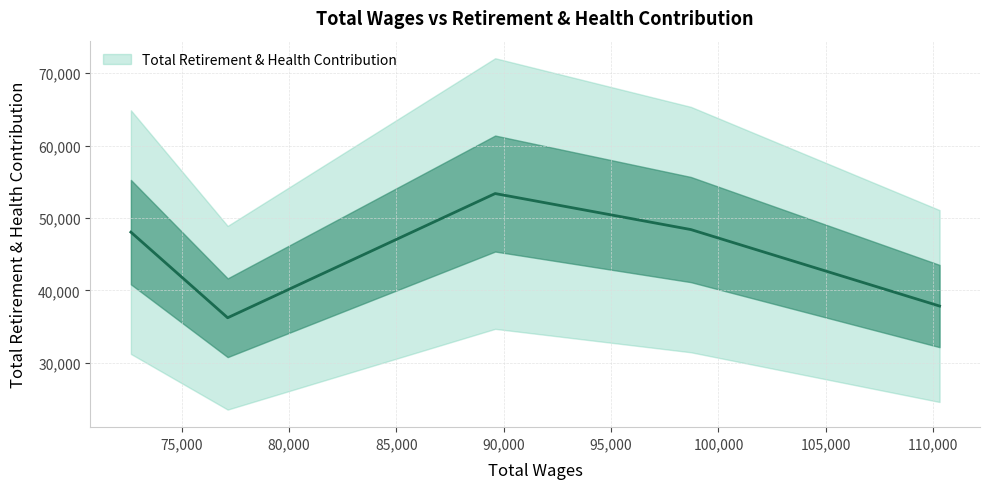

Rank the categories by value from lowest to highest.

77137.0, 110297.0, 72630.0, 98712.0, 89597.0